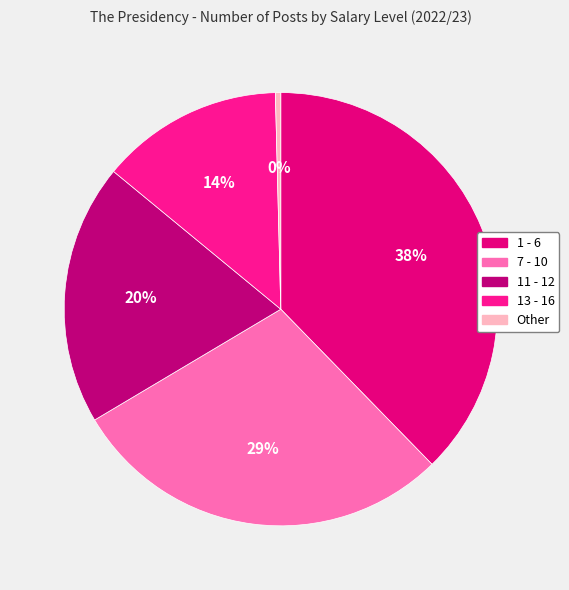

To the nearest percent, what is the combined percentage of 11 - 12 and 7 - 10?

48%